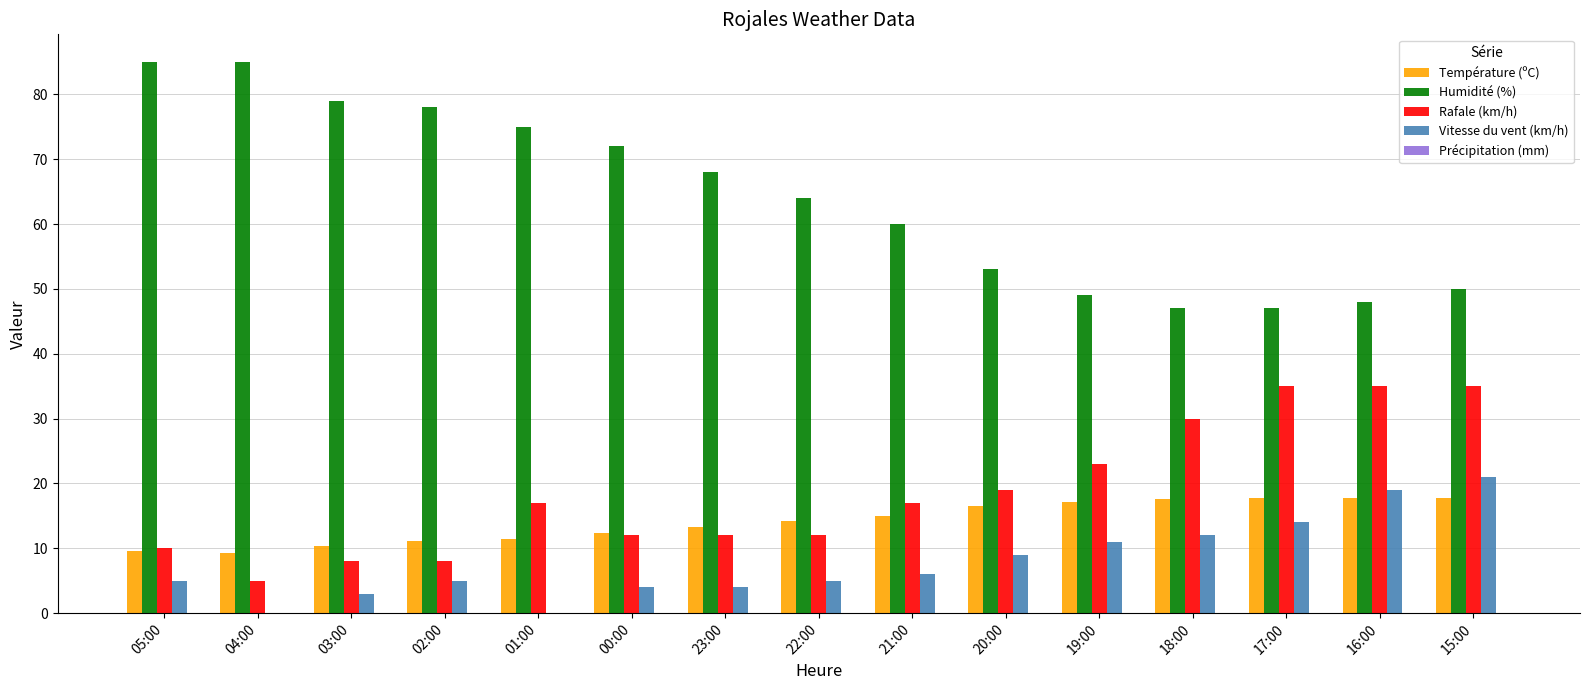

The value of Rafale (km/h) at 21:00 is 17.0. True or false?

True